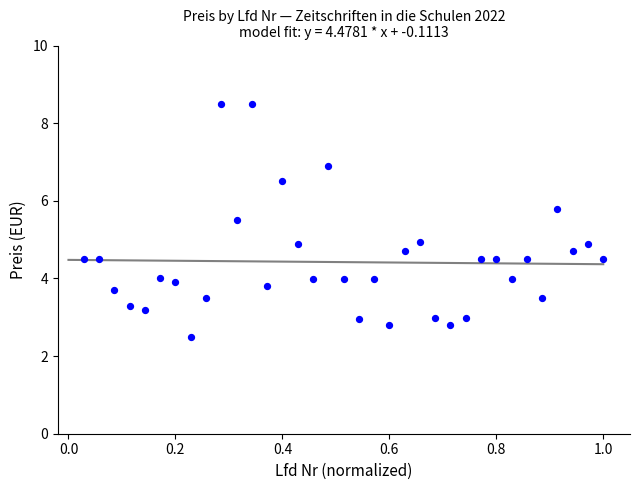

What is the range of Y values (max minus min)?

6.0